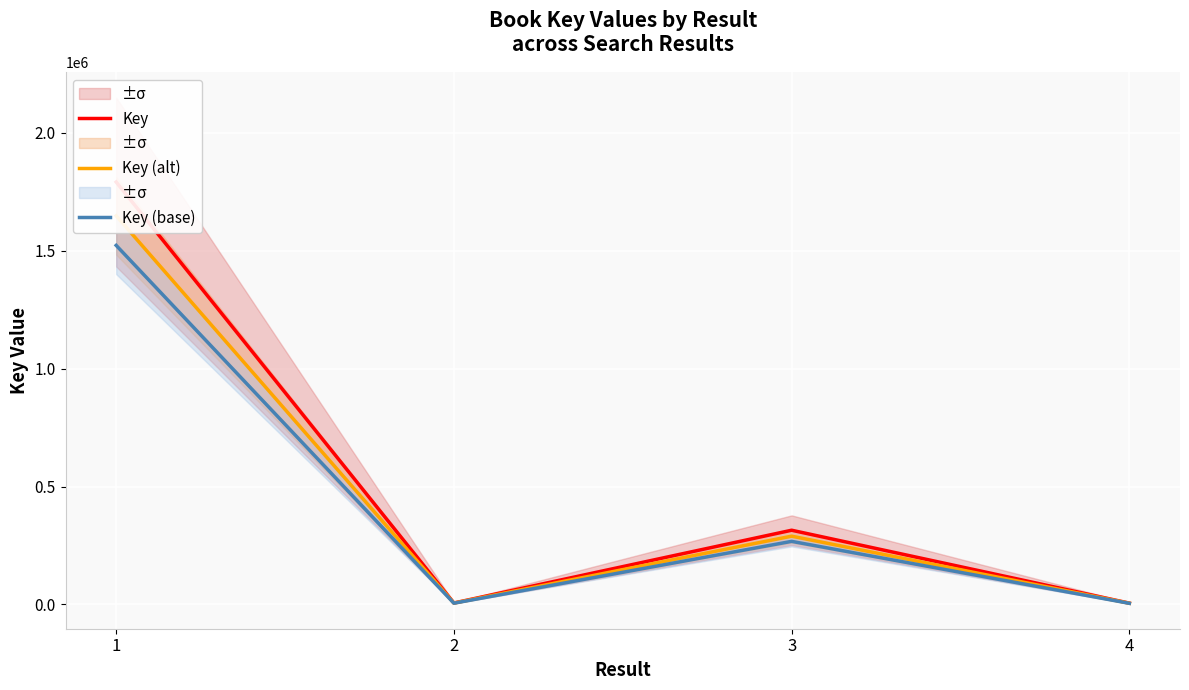

True or false: Key and Key (alt) cross at least once.

False